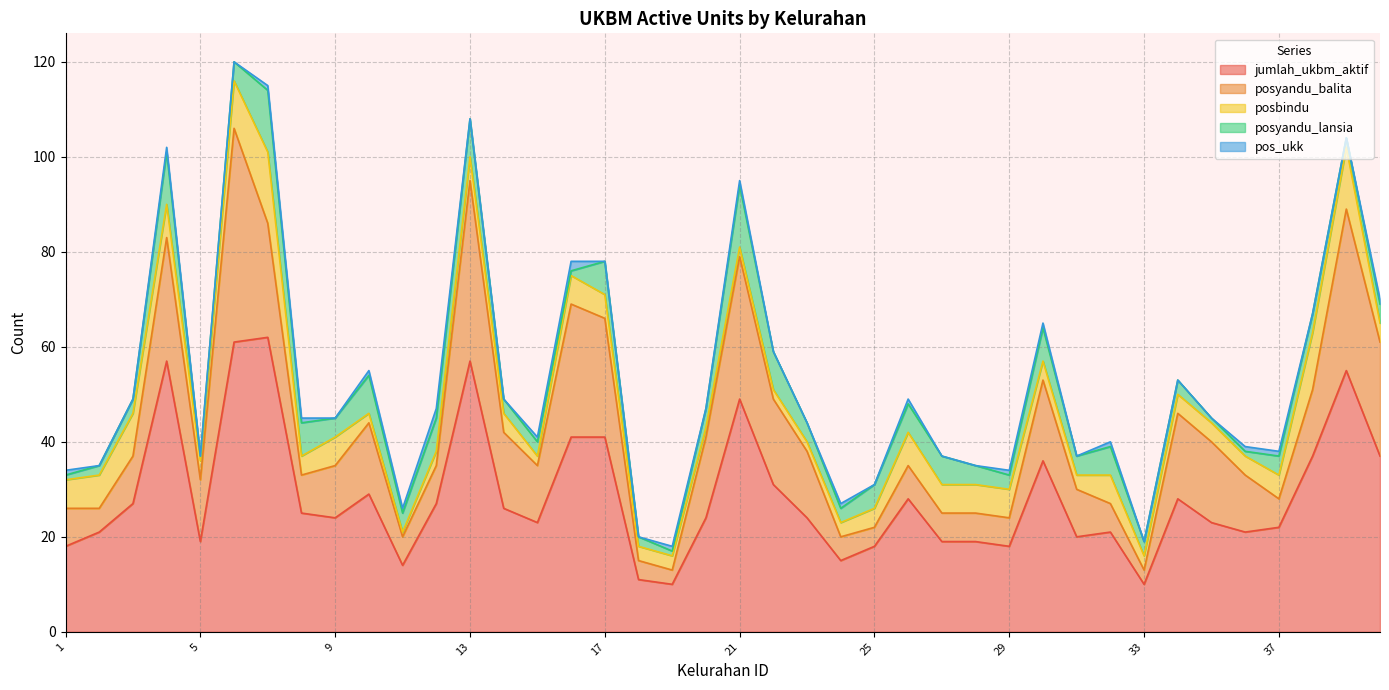

At which label does jumlah_ukbm_aktif first exceed 24?

3